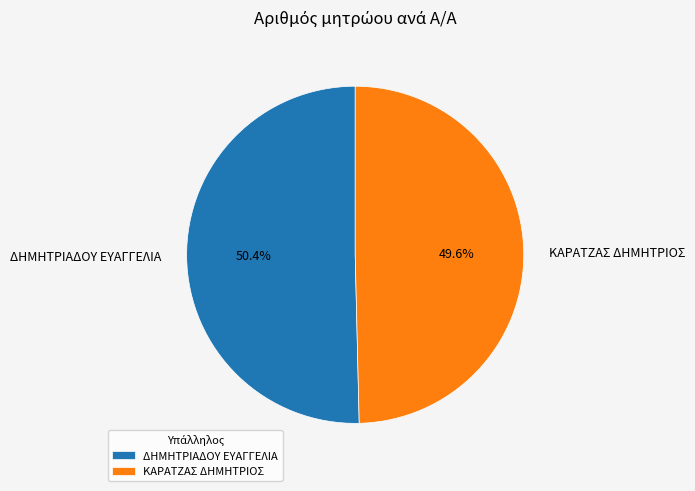

How much of the chart is everything except ΔΗΜΗΤΡΙΑΔΟΥ ΕΥΑΓΓΕΛΙΑ?

49.6%